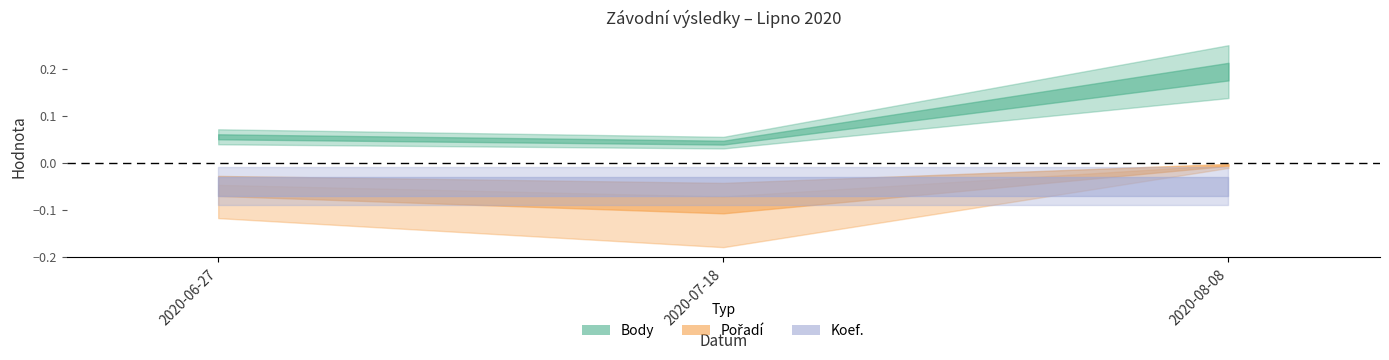

Is the value of Koef. at 2020-08-08 greater than the value of Pořadí at 2020-08-08?

No